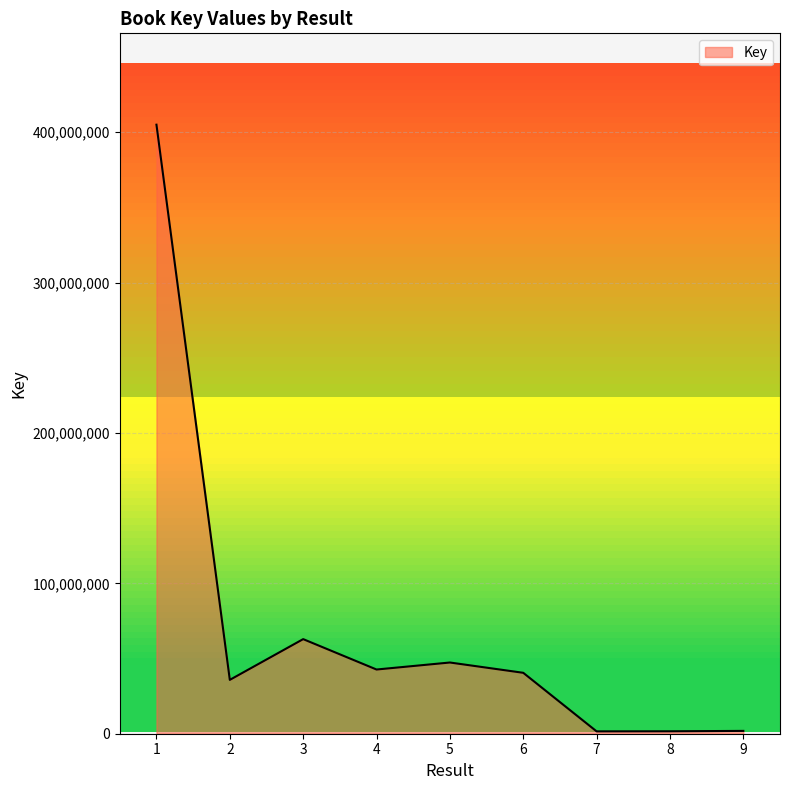

What is the approximate value at 9?

1876178